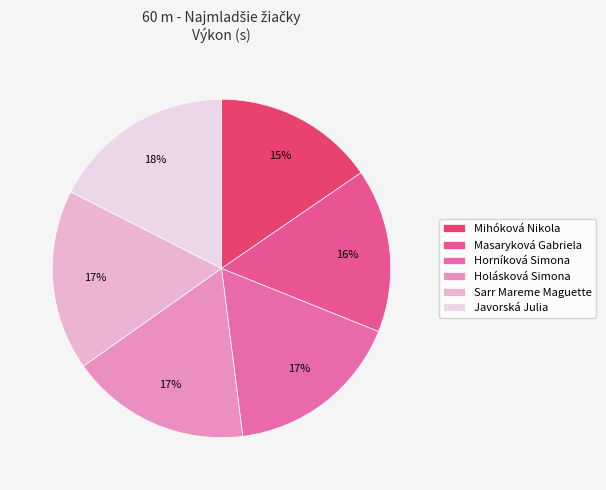

The Horníková Simona slice represents 7% of the pie. True or false?

False